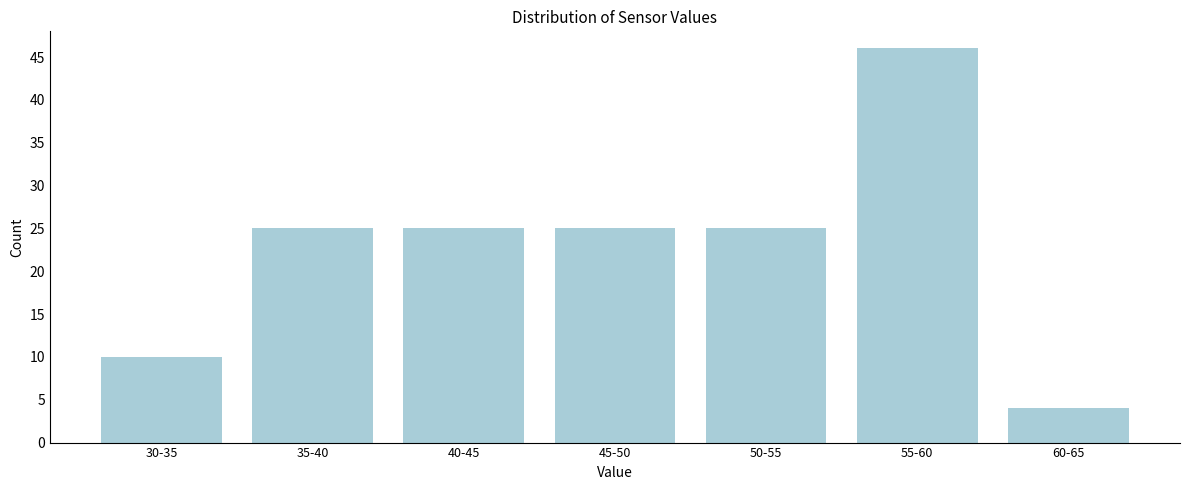

Reading left to right, transcribe all the data shown in this chart.

10	25	25	25	25	46	4